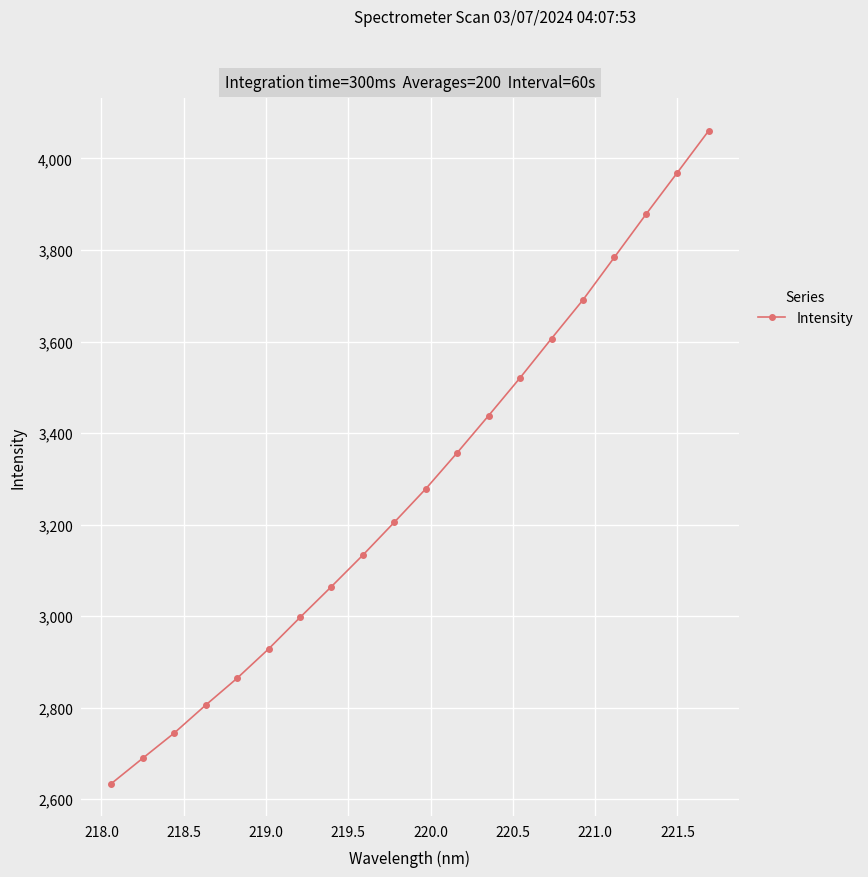

What is the value of the 2nd point from the left?

2689.1